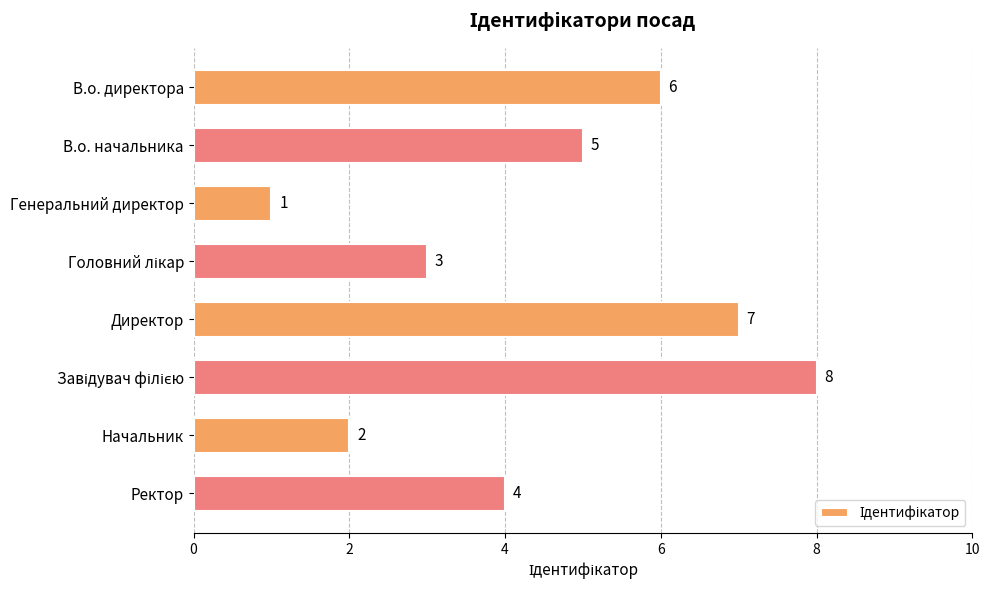

What is the maximum value shown in the chart?

8